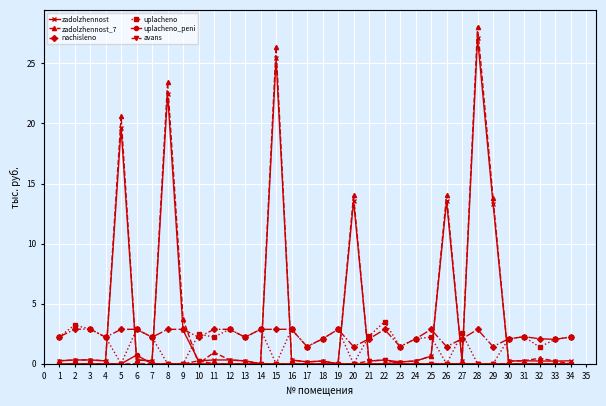

What is the sum of the uplacheno values at 7 and 15?

2.2